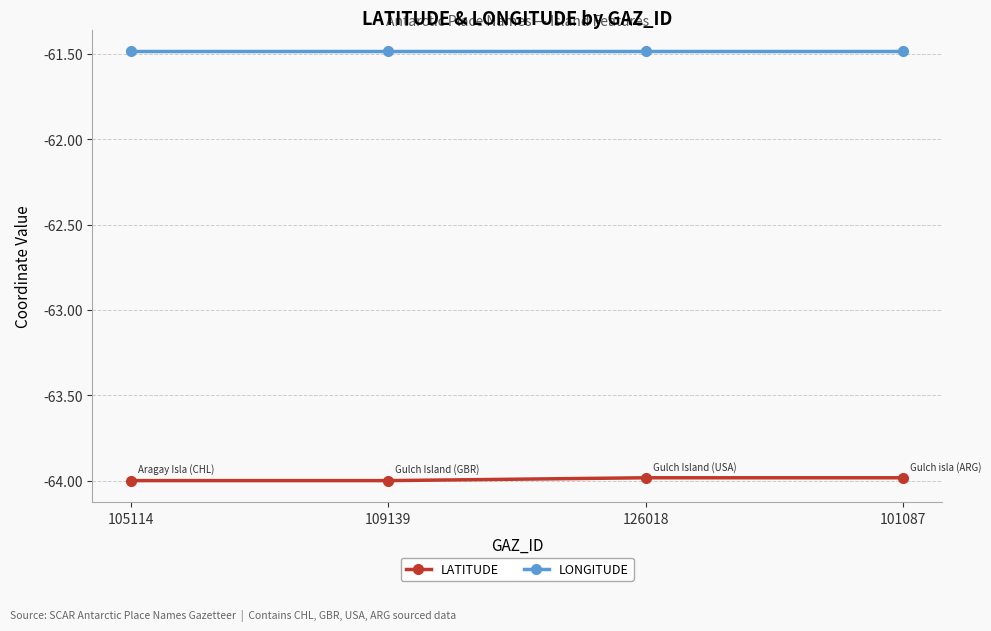

Is the value of LATITUDE at 101087 greater than the value of LONGITUDE at 126018?

No